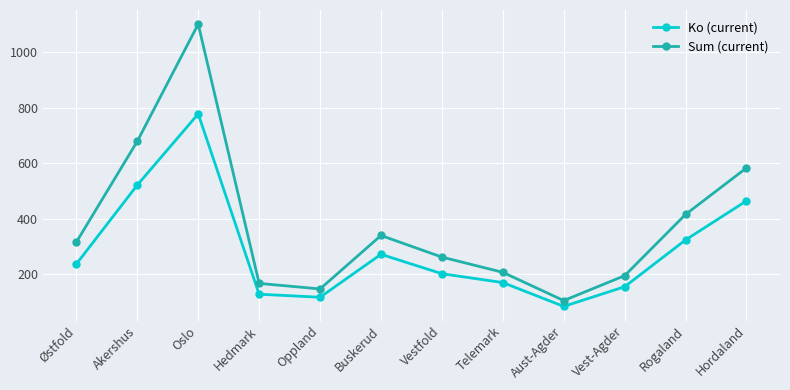

Read the Ko (current) value at Hedmark.

127